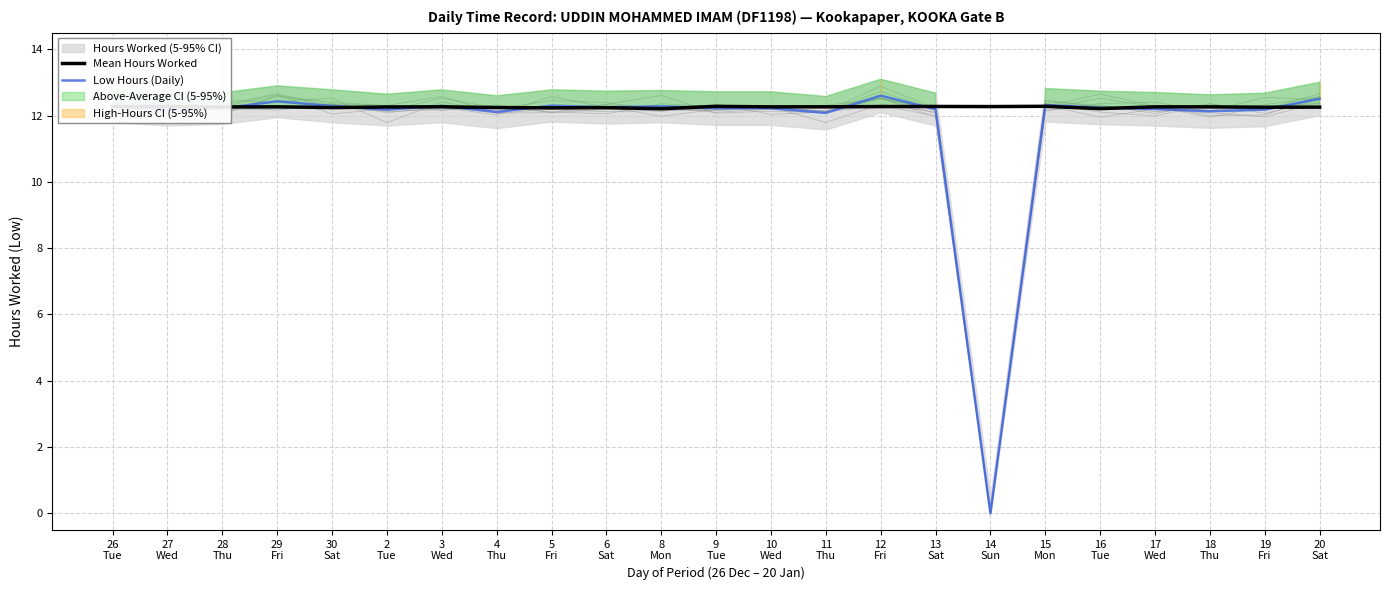

List the labels in order of Low Hours (Daily) value, largest first.

12
Fri, 20
Sat, 29
Fri, 15
Mon, 5
Fri, 30
Sat, 3
Wed, 8
Mon, 26
Tue, 6
Sat, 16
Tue, 28
Thu, 9
Tue, 10
Wed, 17
Wed, 13
Sat, 2
Tue, 19
Fri, 27
Wed, 18
Thu, 4
Thu, 11
Thu, 14
Sun